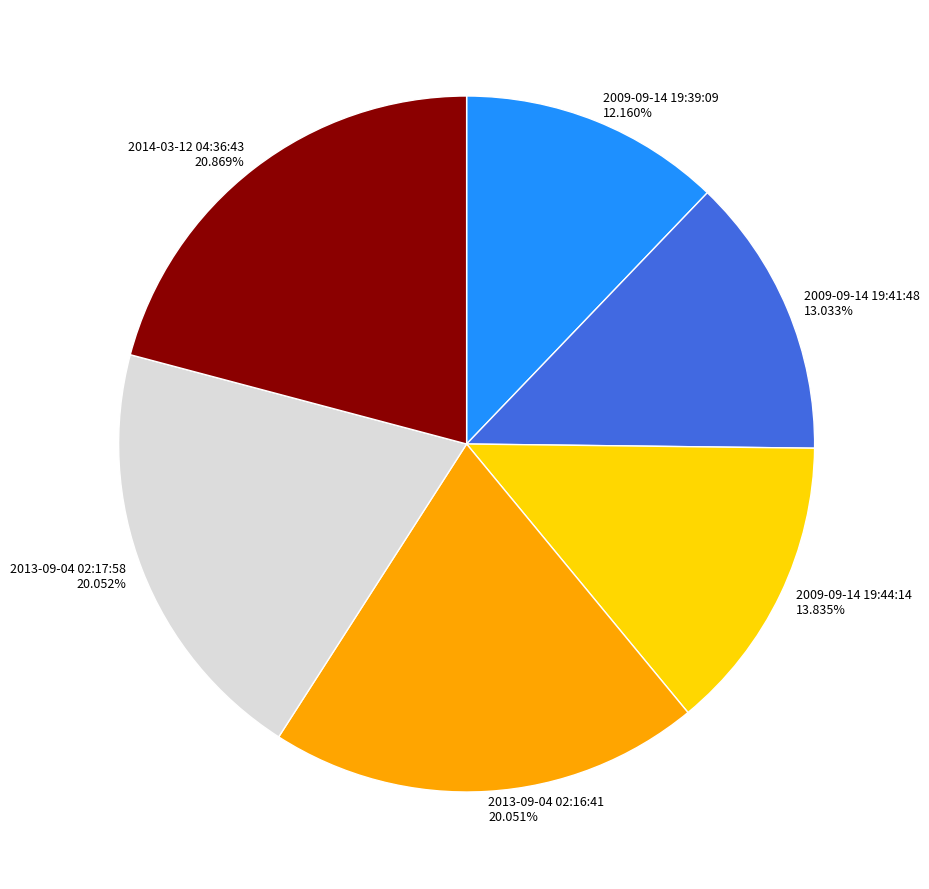

Which category has the smallest portion of the pie?

2009-09-14 19:39:09